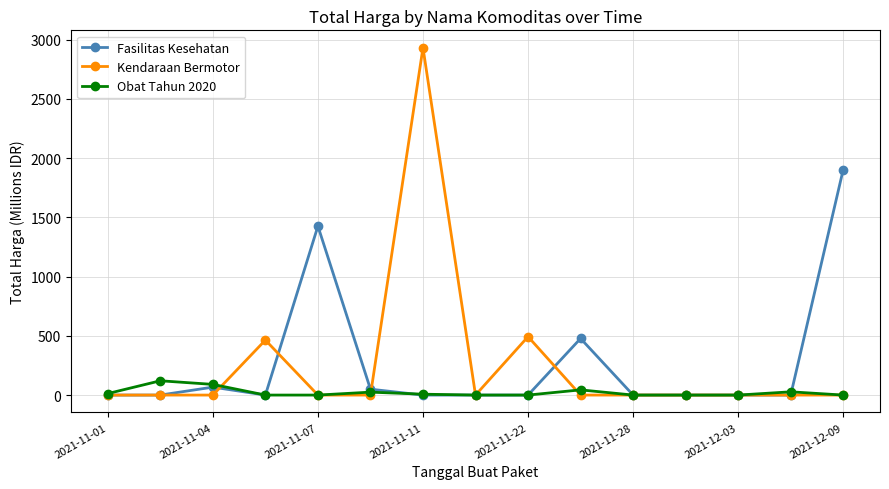

True or false: Obat Tahun 2020 and Fasilitas Kesehatan cross at least once.

True